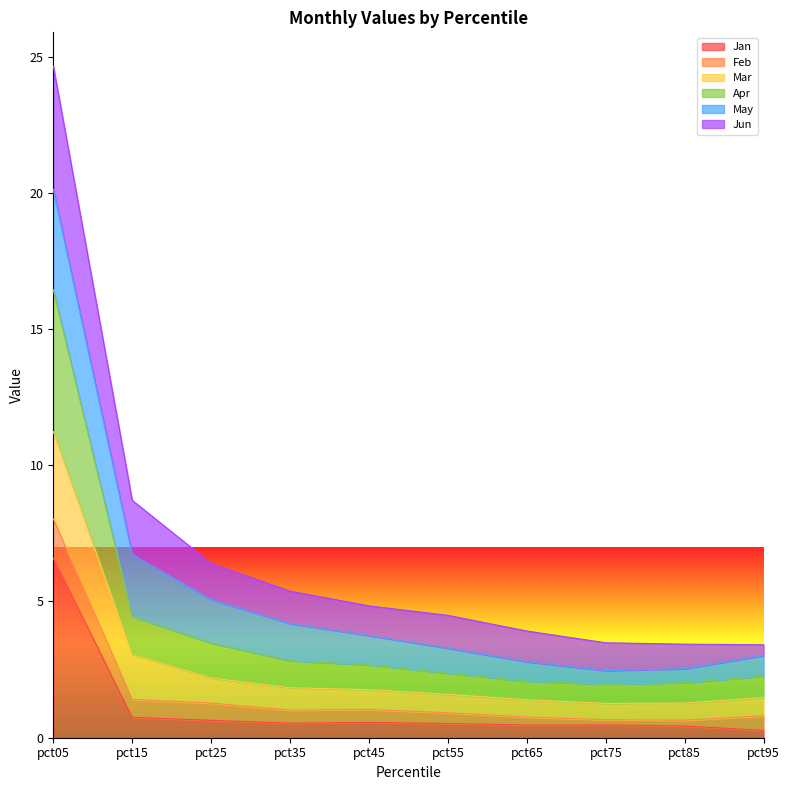

Which has a higher value, pct85 or pct95?

pct85